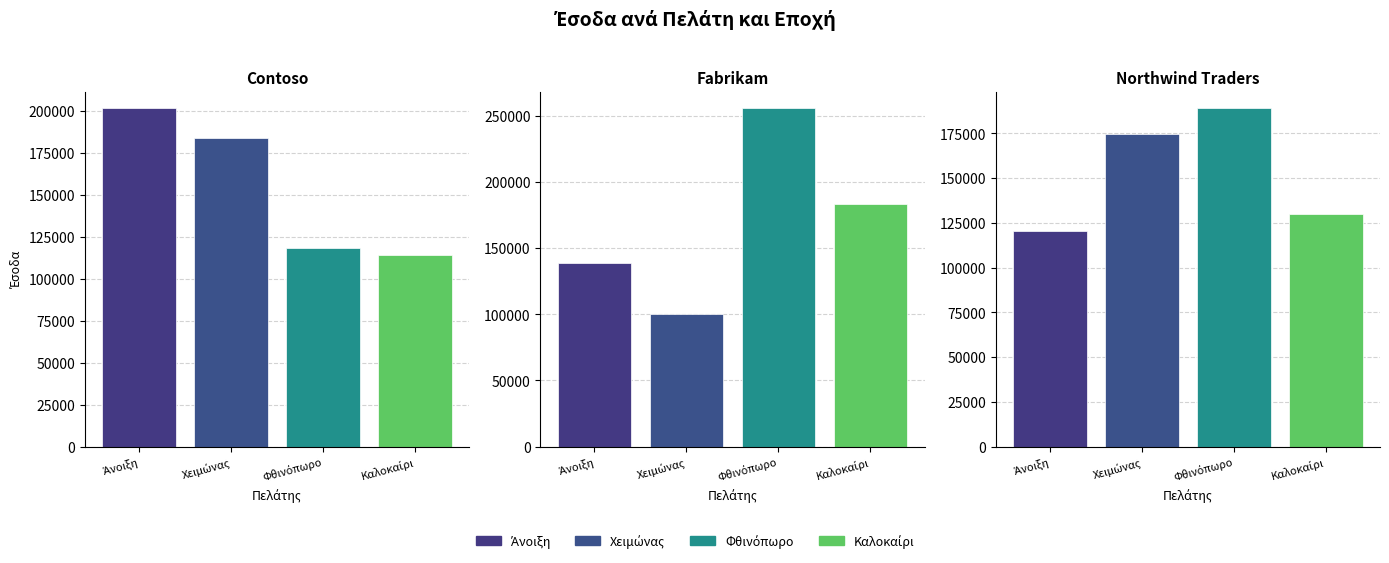

Which series has the widest spread of values?

Φθινόπωρο